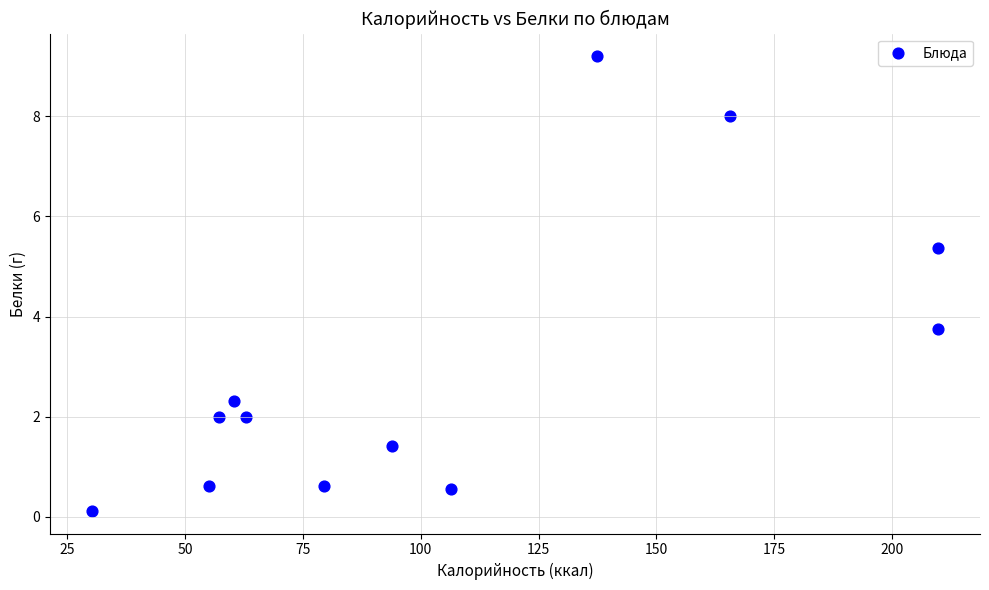

What Y value in the scatter plot is closest to 4?

3.8